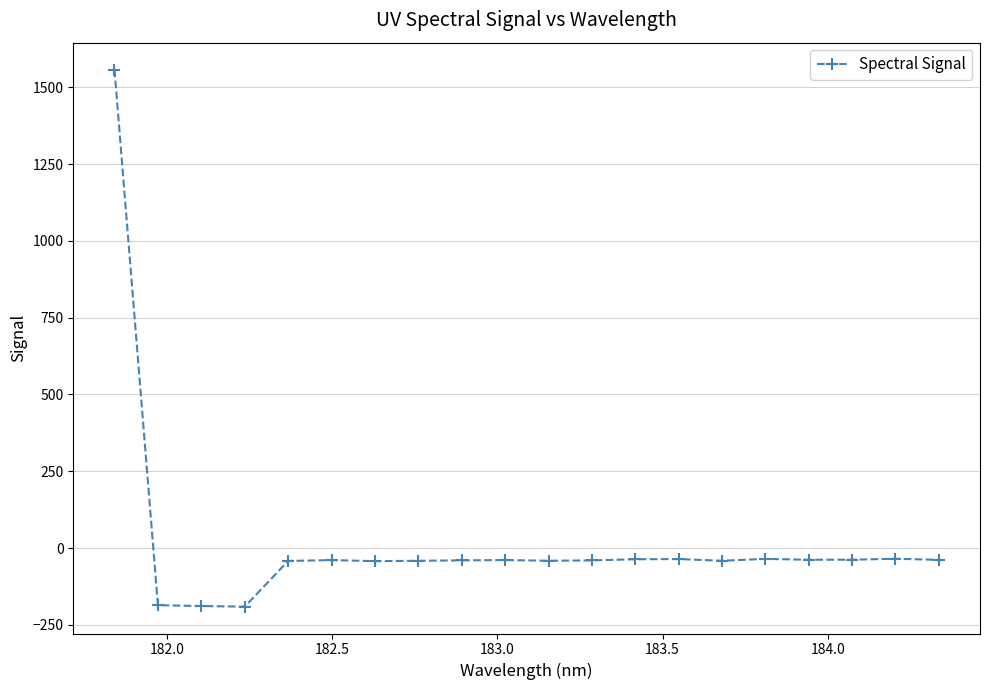

What is the average value?

18.5